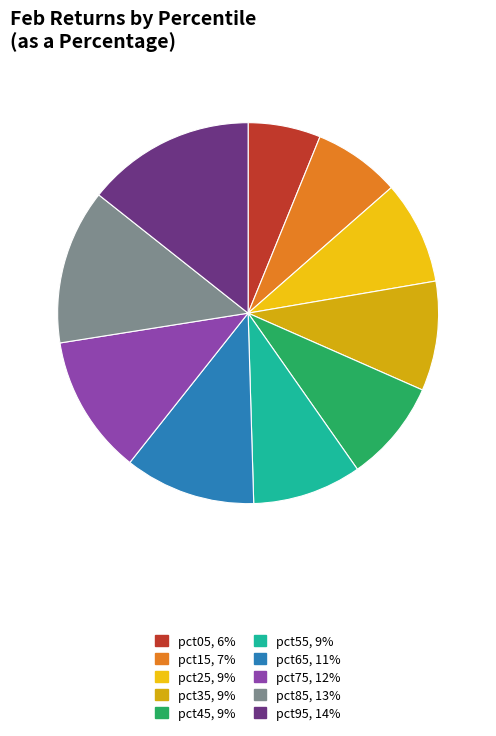

What percentage is NOT represented by pct15?

92.6%